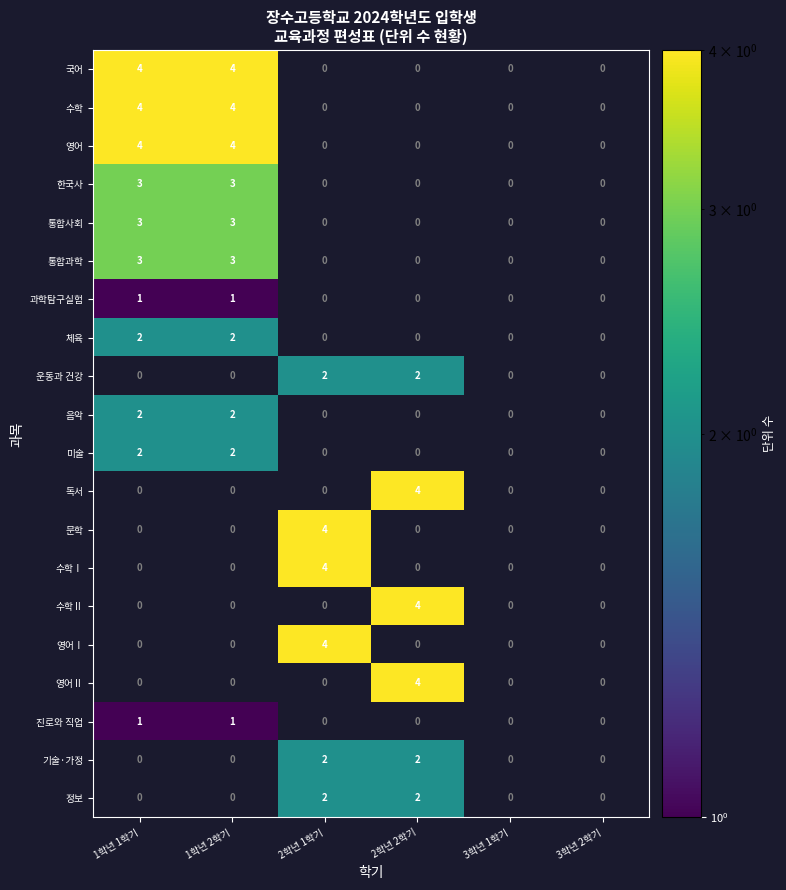

What is the maximum value for 독서?

4